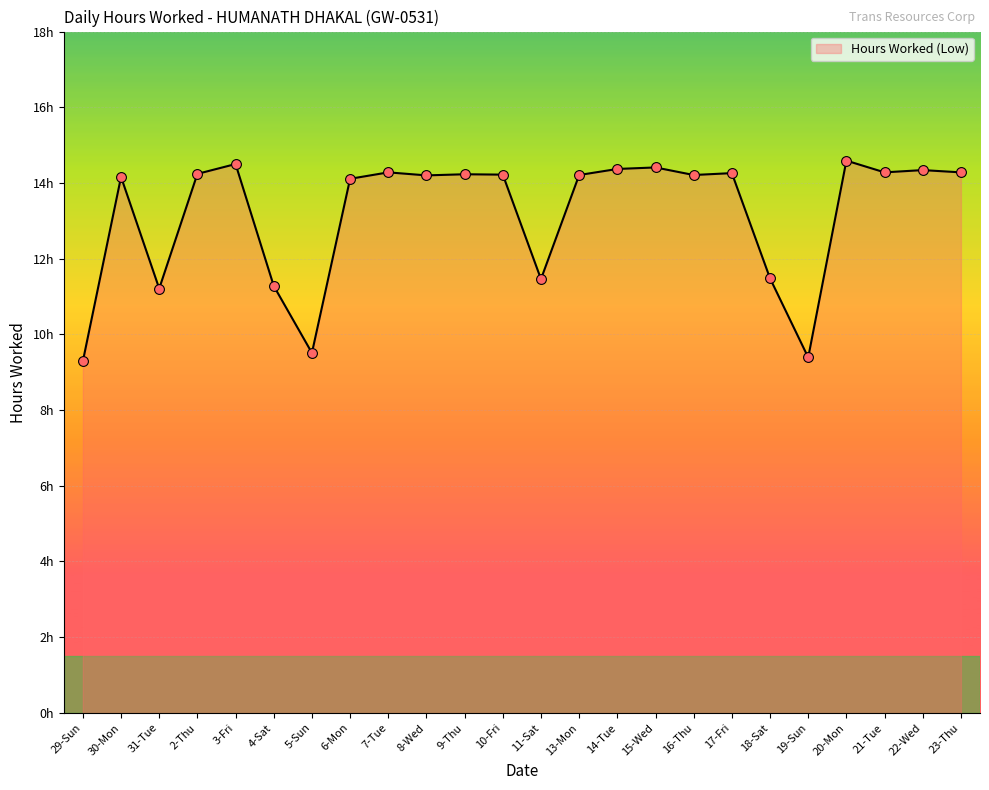

Which has a higher value, 2-Thu or 14-Tue?

14-Tue